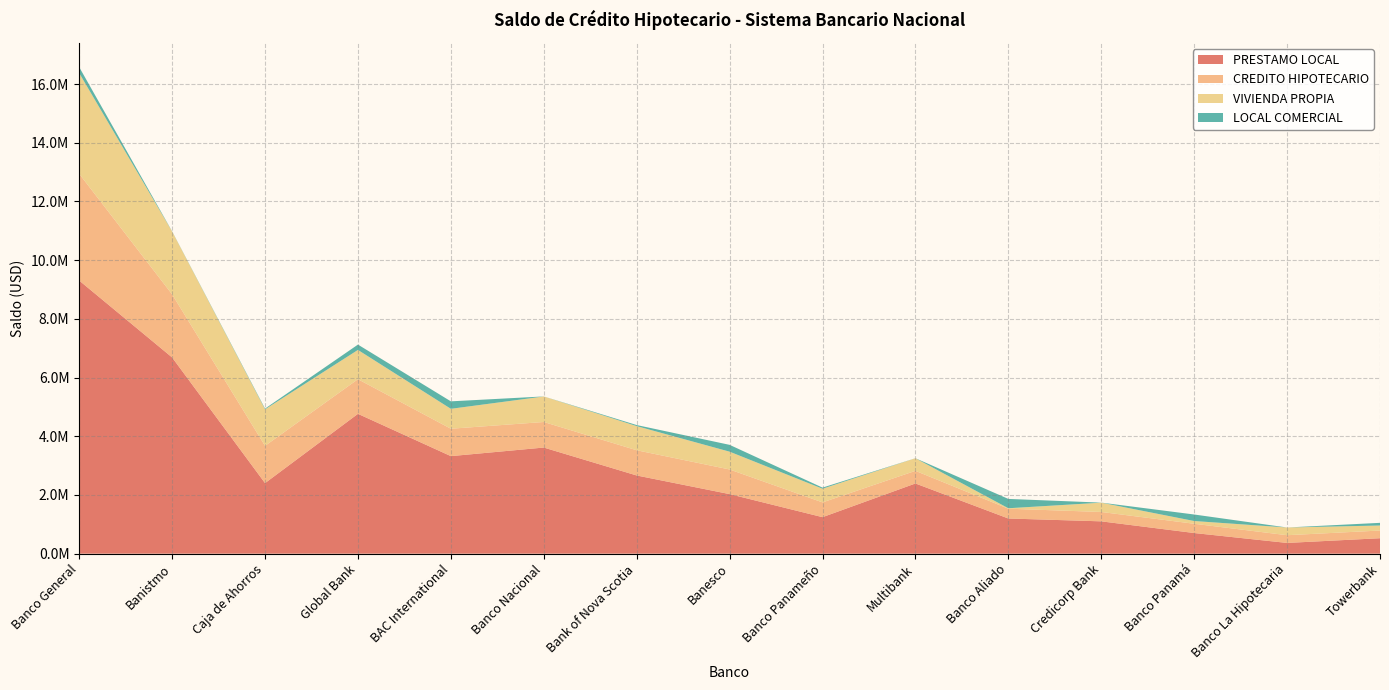

Reading left to right, extract all data points from this chart.

PRESTAMO LOCAL: Banco General=9306537.6	Banistmo=6686003.3	Caja de Ahorros=2403667.6	Global Bank=4764933.6	BAC International=3323561.5	Banco Nacional=3616025.1	Bank of Nova Scotia=2664255.5	Banesco=2029520.5	Banco Panameño=1243974.6	Multibank=2391919.4	Banco Aliado=1198471.5	Credicorp Bank=1101551.3	Banco Panamá=703609.1	Banco La Hipotecaria=366000.7	Towerbank=526429.8
CREDITO HIPOTECARIO: Banco General=3636417.8	Banistmo=2148987.0	Caja de Ahorros=1269595.8	Global Bank=1179674.1	BAC International=933477.2	Banco Nacional=870943.9	Bank of Nova Scotia=859264.0	Banesco=839314.9	Banco Panameño=503372.4	Multibank=430371.0	Banco Aliado=333648.1	Credicorp Bank=319195.0	Banco Panamá=315540.2	Banco La Hipotecaria=262978.1	Towerbank=262007.1
VIVIENDA PROPIA: Banco General=3433353.9	Banistmo=2142460.3	Caja de Ahorros=1244765.8	Global Bank=997728.5	BAC International=679024.6	Banco Nacional=869587.8	Bank of Nova Scotia=822826.9	Banesco=606412.6	Banco Panameño=465812.7	Multibank=428644.2	Banco Aliado=15621.6	Credicorp Bank=317075.0	Banco Panamá=93474.5	Banco La Hipotecaria=262978.1	Towerbank=170961.8
LOCAL COMERCIAL: Banco General=203063.9	Banistmo=6526.7	Caja de Ahorros=24829.9	Global Bank=181945.6	BAC International=254452.6	Banco Nacional=1356.0	Bank of Nova Scotia=36437.1	Banesco=232902.3	Banco Panameño=37559.8	Multibank=1726.8	Banco Aliado=318026.5	Credicorp Bank=2119.9	Banco Panamá=222065.7	Banco La Hipotecaria=0.0	Towerbank=91045.3